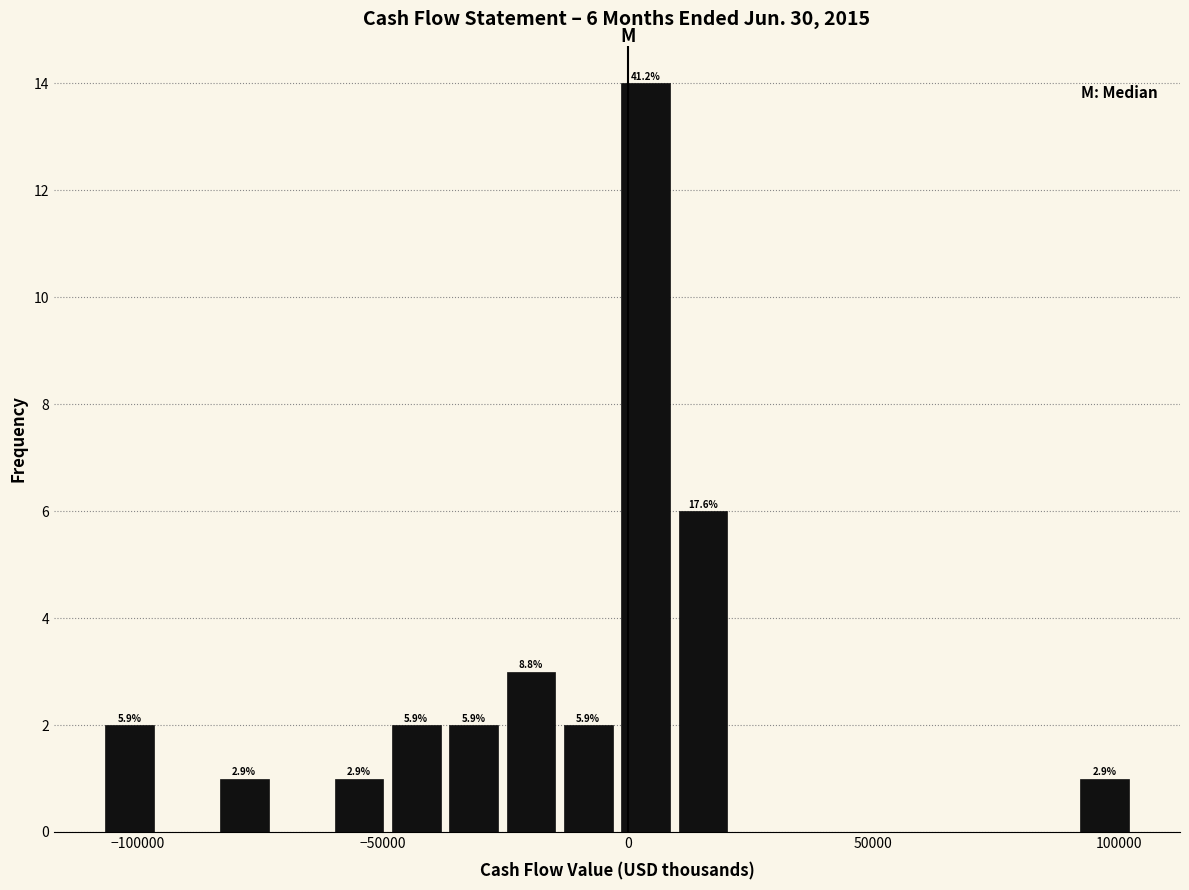

Read against the x-axis, roughly where is the centre of the tallest bar?

5000